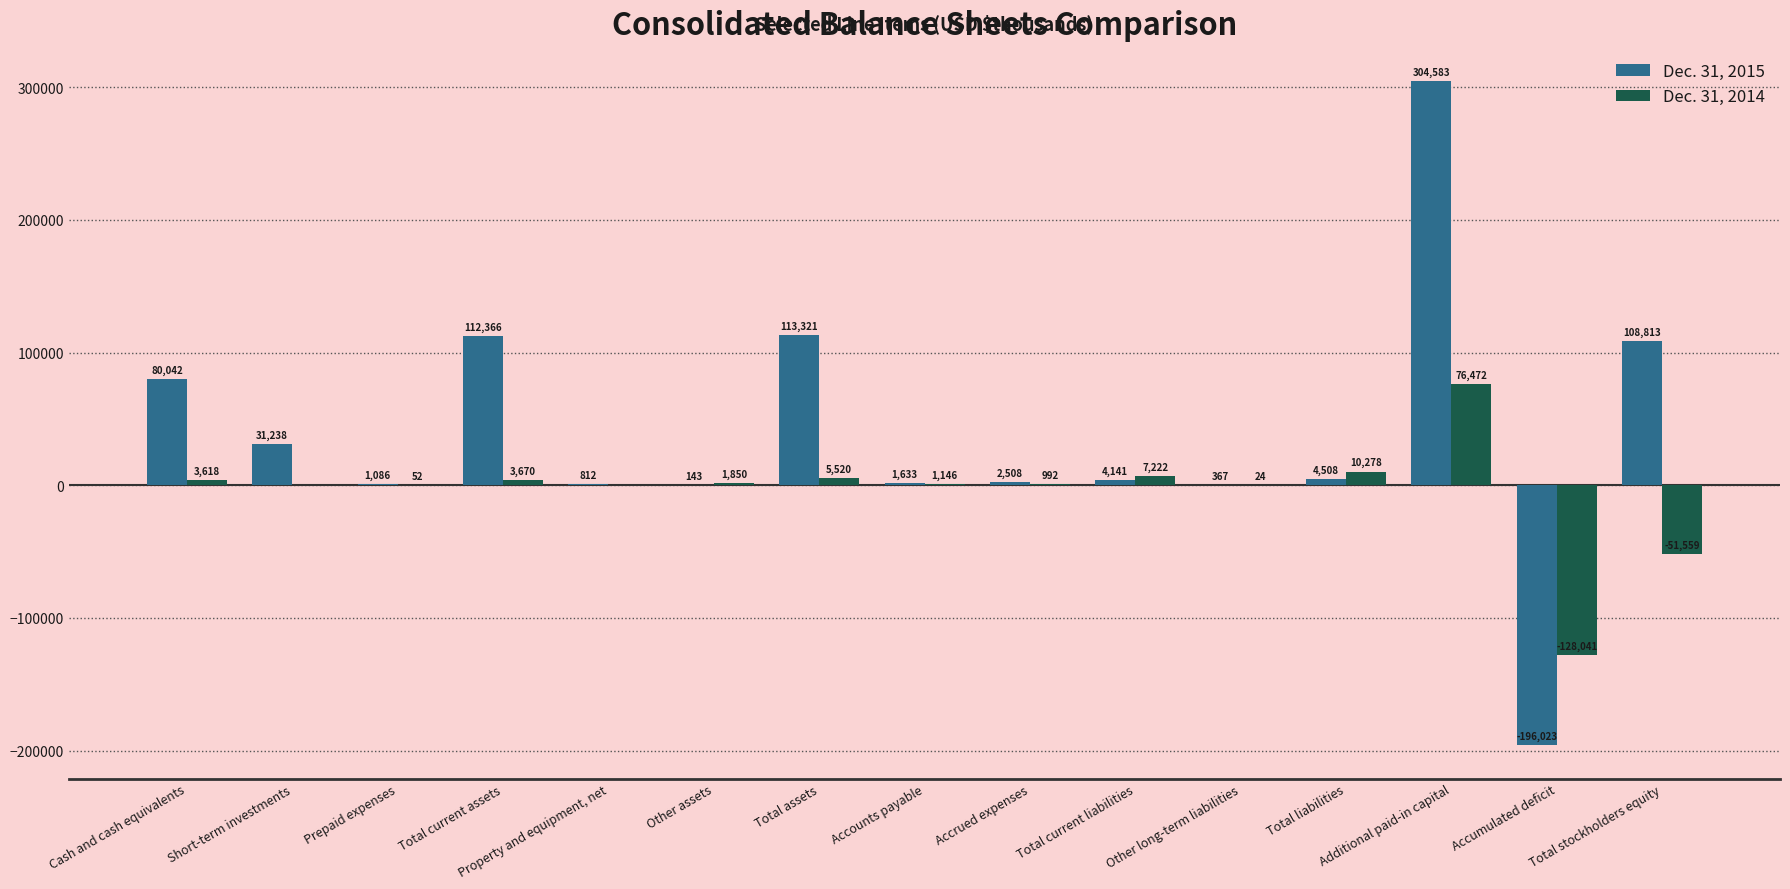

What is the total value across all series at Accrued expenses?

3500